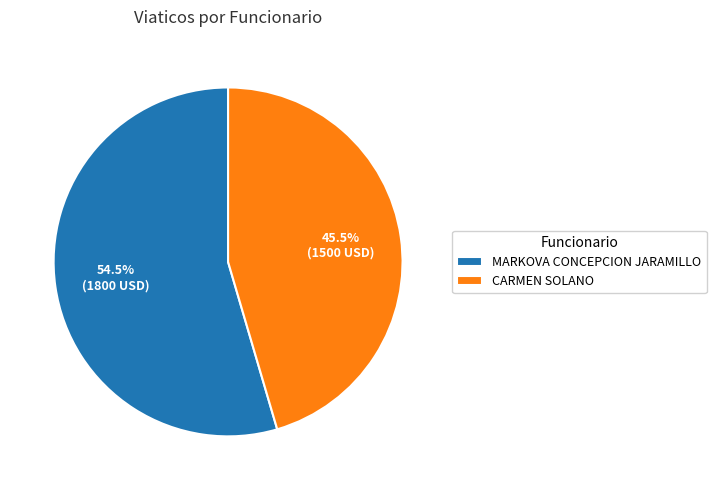

Combined, what portion of the pie is MARKOVA CONCEPCION JARAMILLO and CARMEN SOLANO?

100.0%